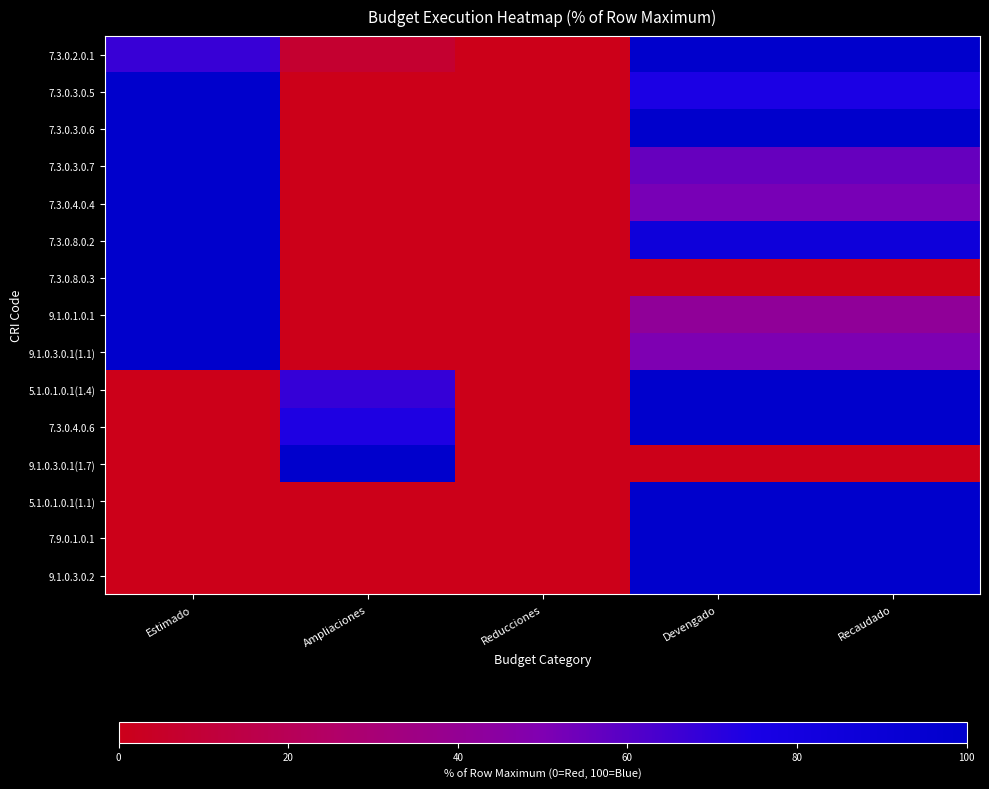

Which series changed the most between Reducciones and Recaudado?

7.3.0.2.0.1